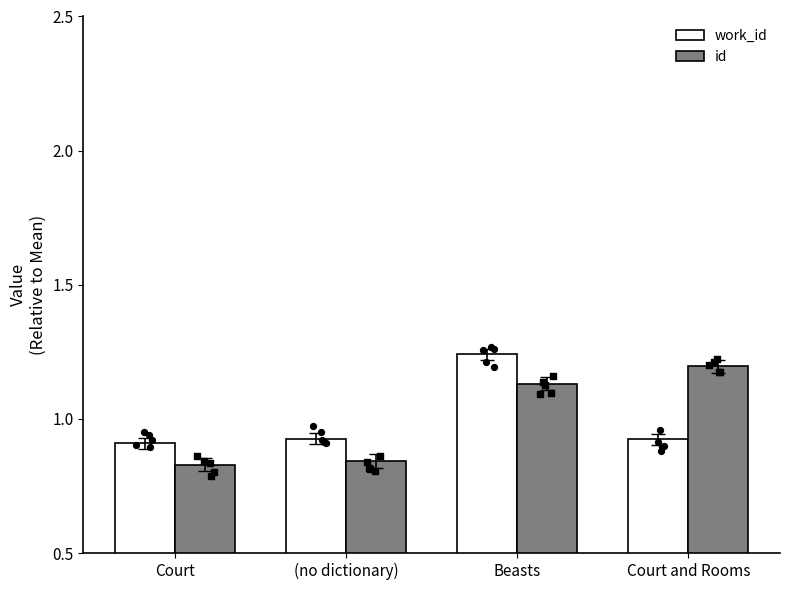

At which category is the sum across all series the highest?

Beasts